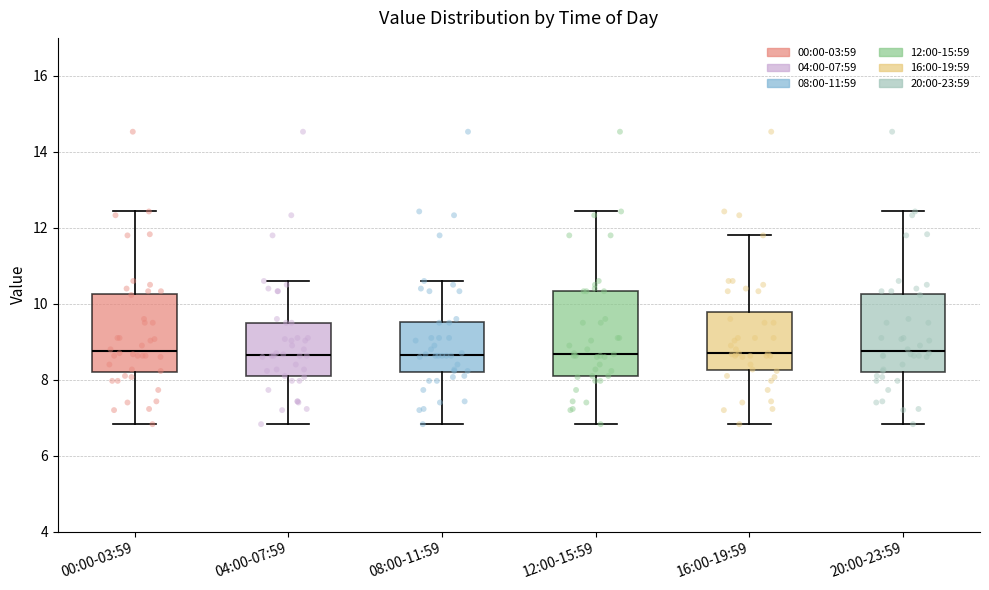

Where does the upper whisker of the box for 04:00-07:59 end on the y-axis? The values are not printed on the chart, so give them approximately, as read against the axis.

10.6